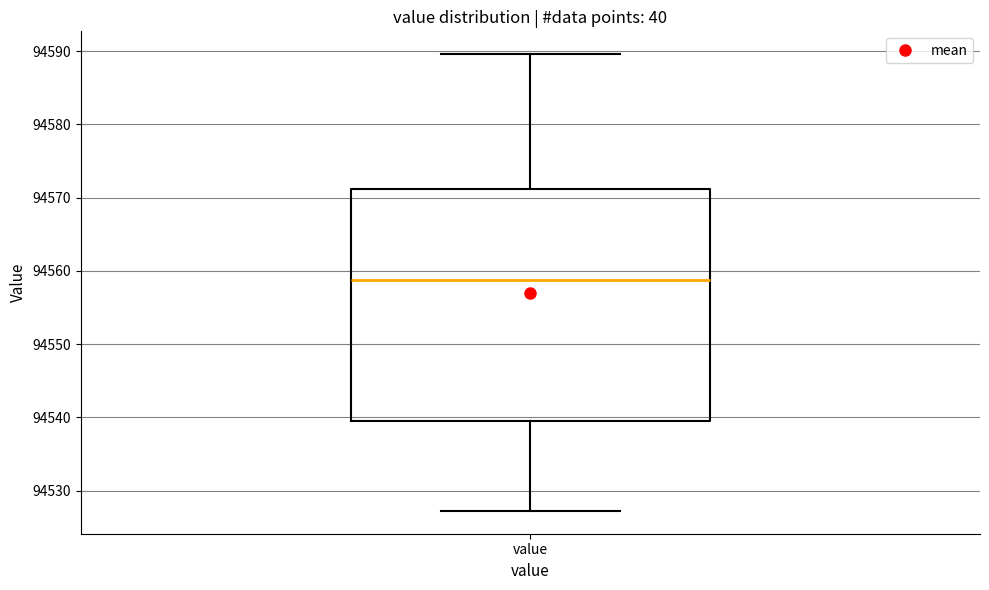

Transcribe this box plot: give where the median line is, the range the box spans, and where the two whiskers end, as read against the y-axis. The values are not printed on the chart, so give them approximately, as read against the axis.

median 94559, box 94540 to 94571, whiskers 94527 to 94590